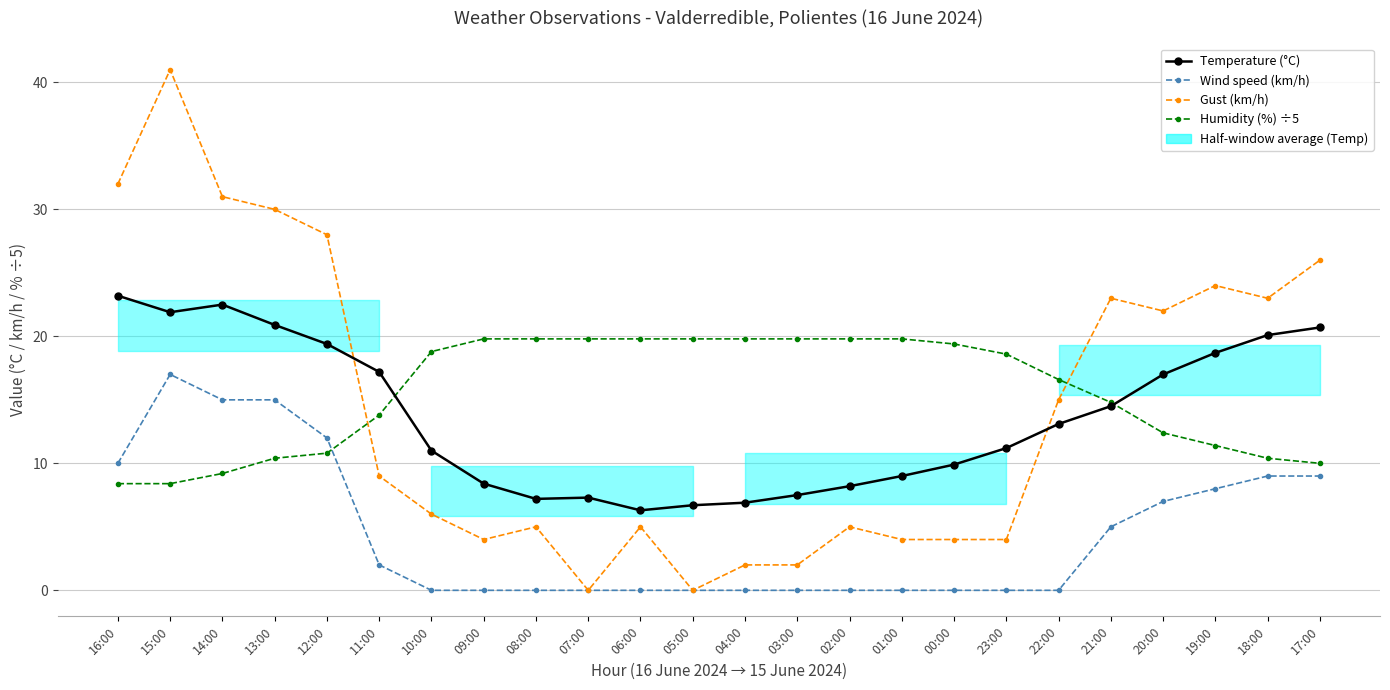

What is the sum of the Gust (km/h) values at 00:00 and 10:00?

10.0